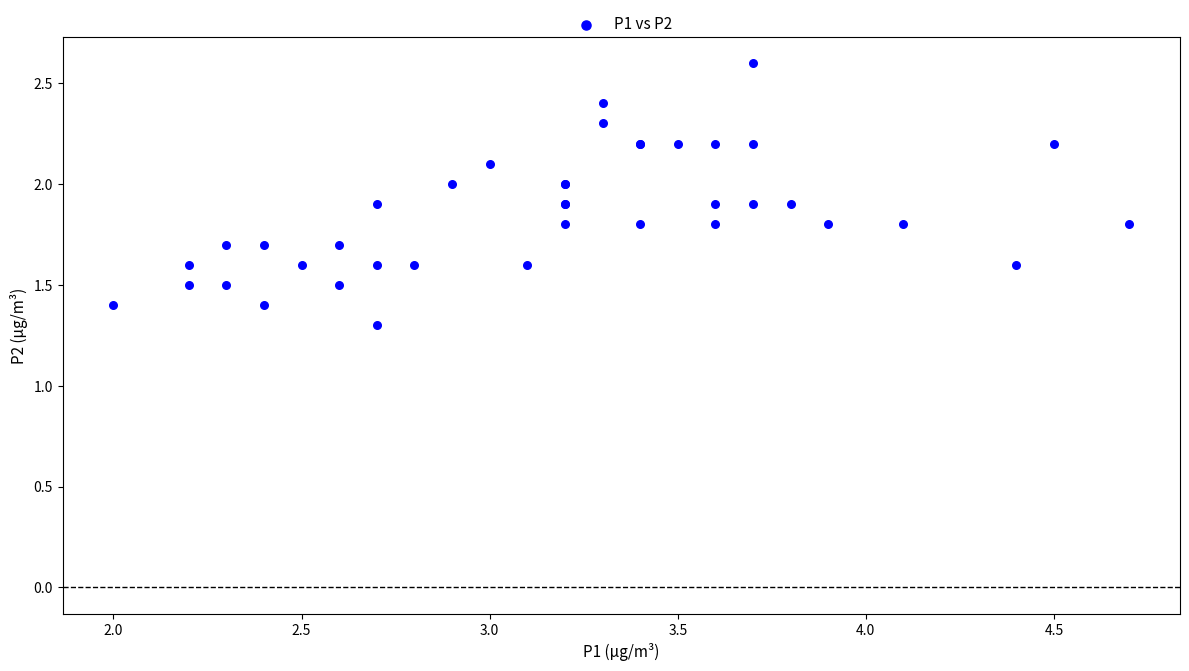

What Y value in the scatter plot is closest to 1?

1.3